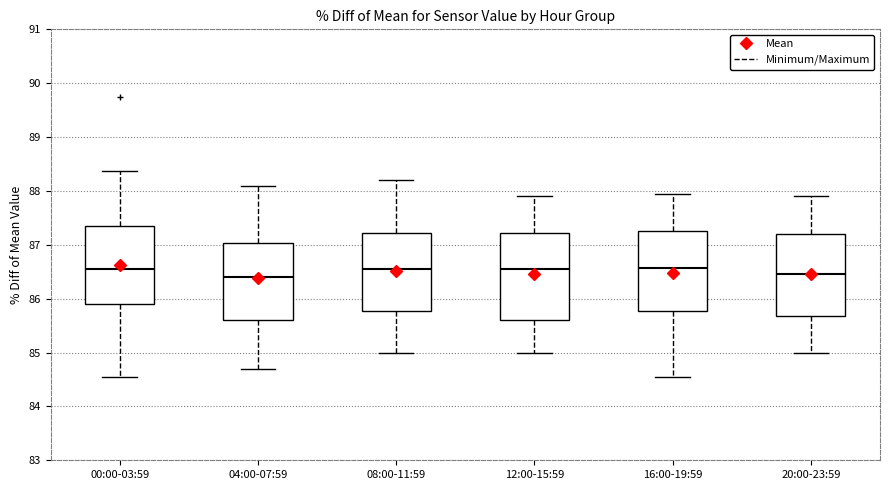

Where does the median line of the box for 04:00-07:59 sit on the y-axis? The values are not printed on the chart, so give them approximately, as read against the axis.

86.4